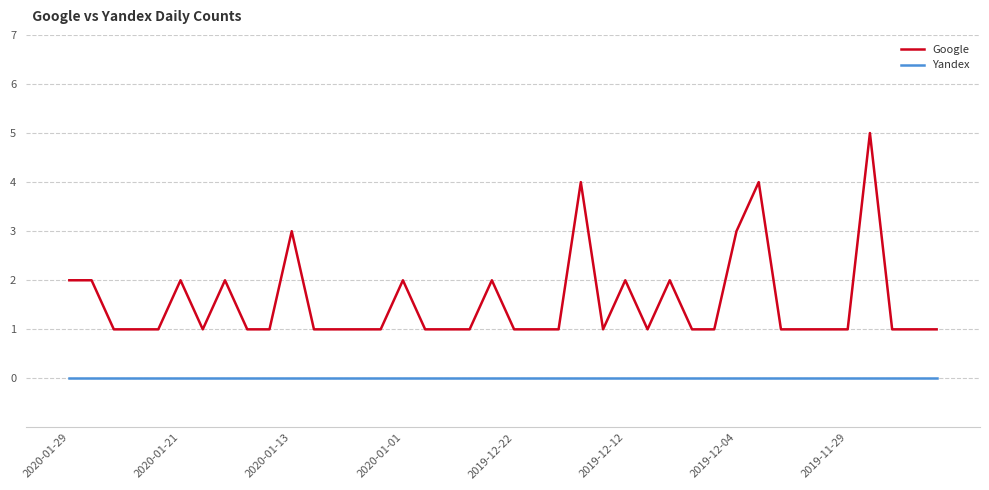

Is this an area chart (filled region under the line)?

No